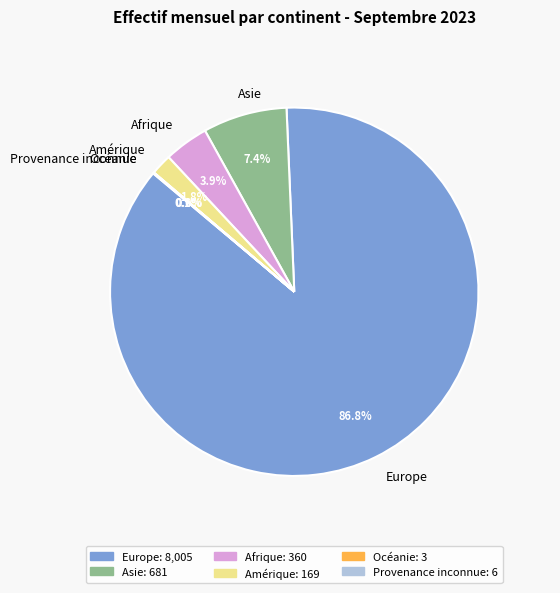

Which has a higher value, Amérique or Europe?

Europe